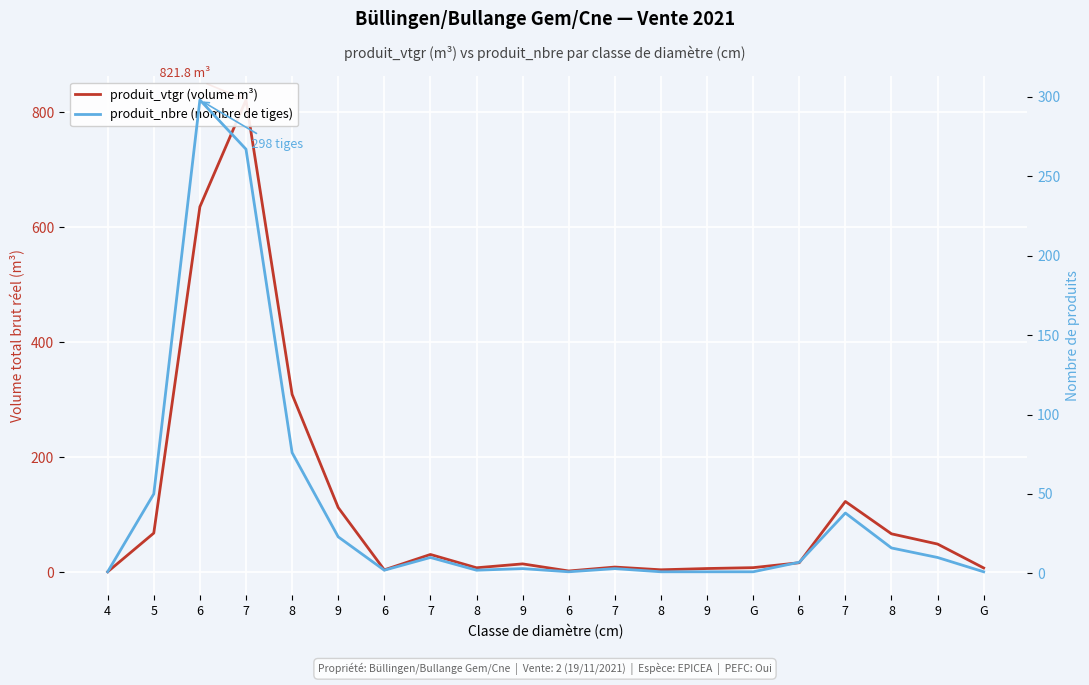

What is the difference between the maximum and minimum values in the produit_vtgr (volume m³) series?

821.2